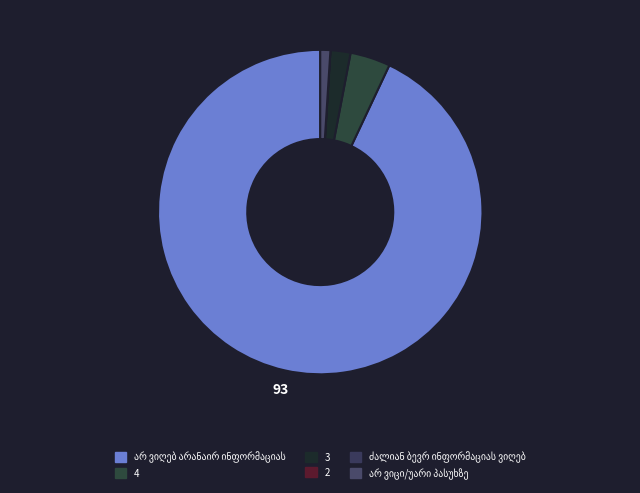

Do არ ვიცი/უარი პასუხზე and 4 together represent more than half of the pie?

No